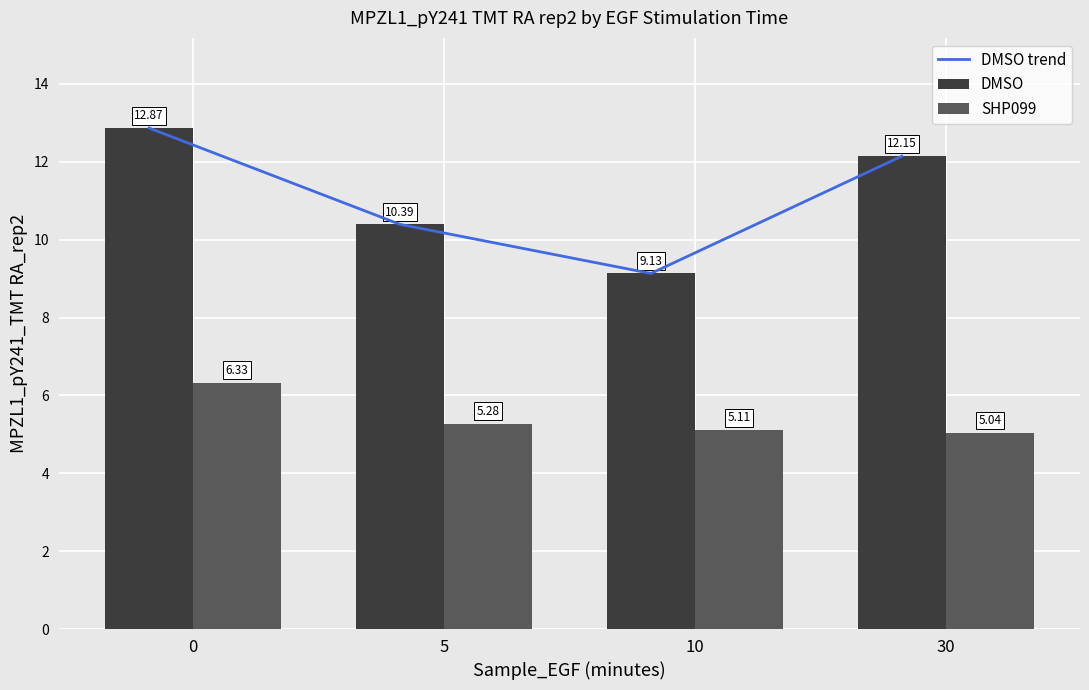

What is the difference between the second highest and second lowest values in the DMSO series?

1.8